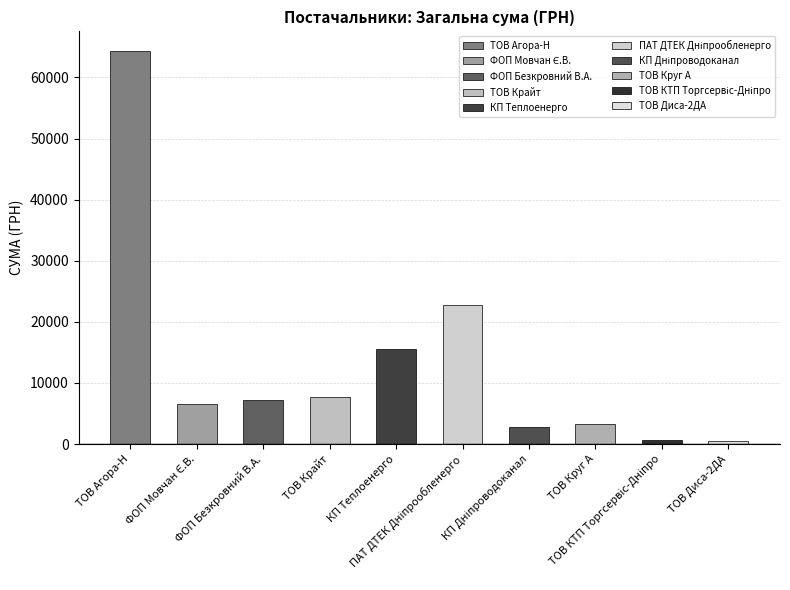

What is the difference between the second highest and minimum values?

22283.0